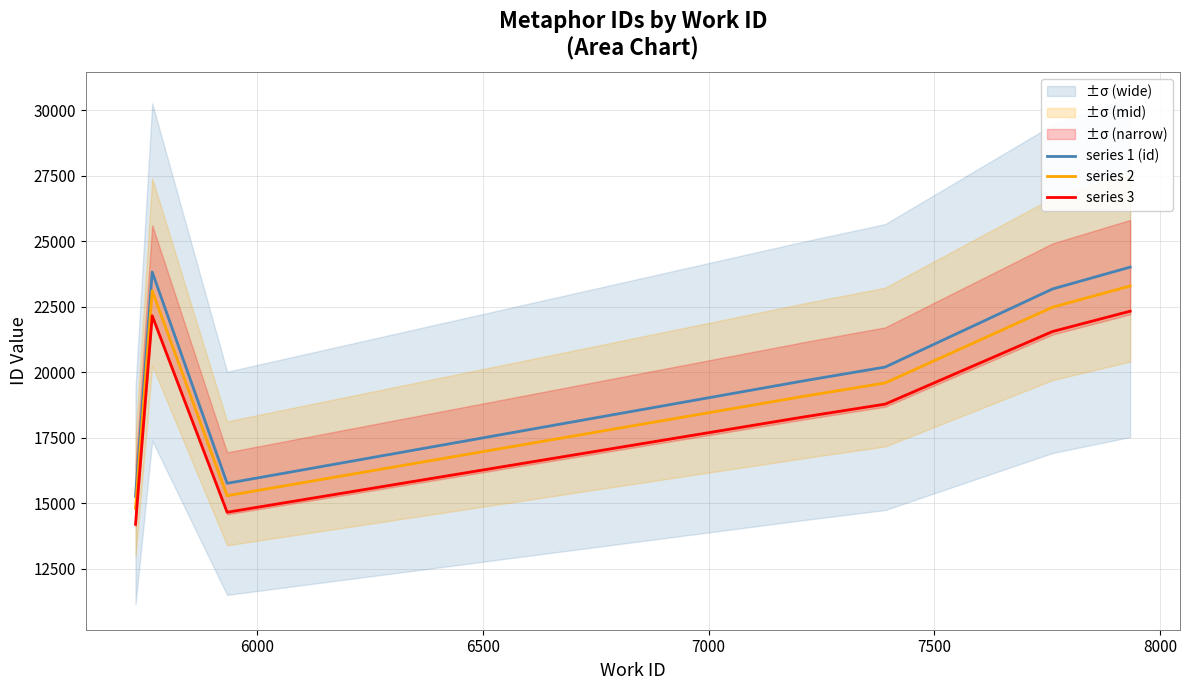

In series 3, how many points are higher than both neighbors (excluding endpoints)?

1